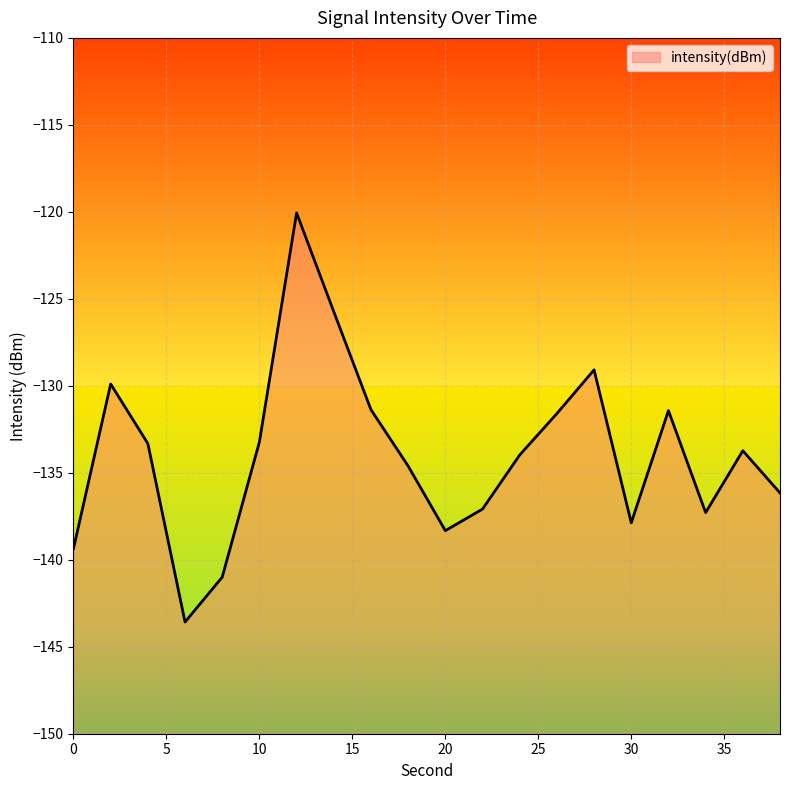

Reading left to right, transcribe all the data shown in this chart.

-139.4	-129.9	-133.3	-143.6	-141.0	-133.2	-120.1	-125.7	-131.4	-134.6	-138.3	-137.1	-134.0	-131.6	-129.1	-137.9	-131.4	-137.3	-133.7	-136.2